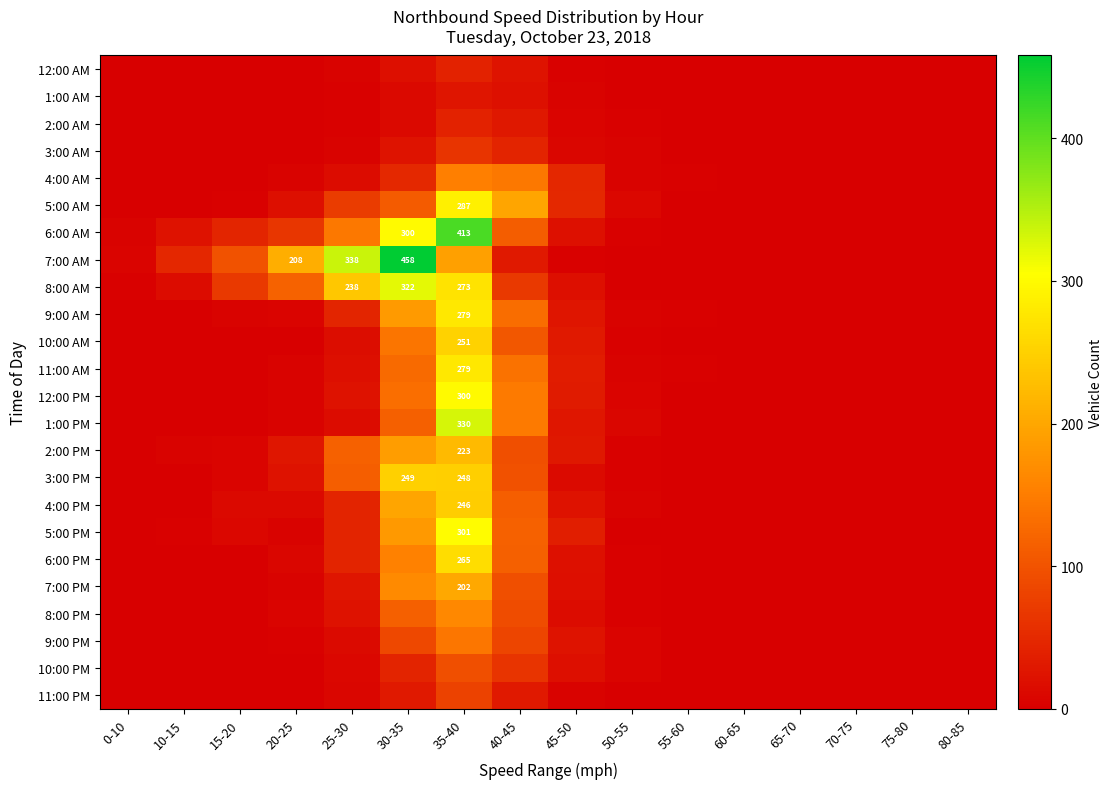

At which category is the sum across all series the highest?

35-40